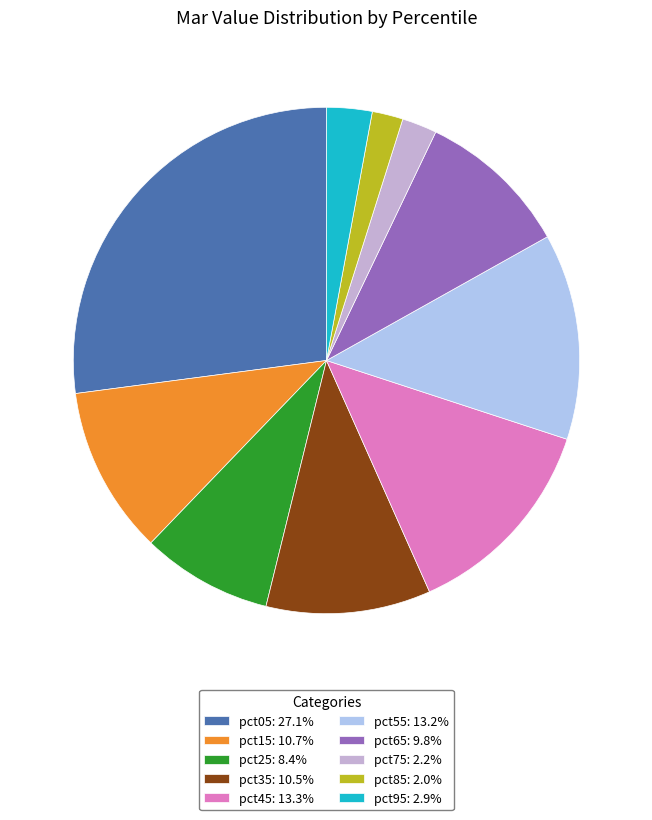

Between pct15 and pct45, which is larger?

pct45